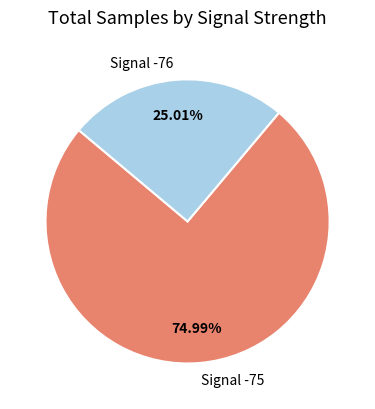

Combined, do Signal -76 and Signal -75 account for over 50%?

Yes